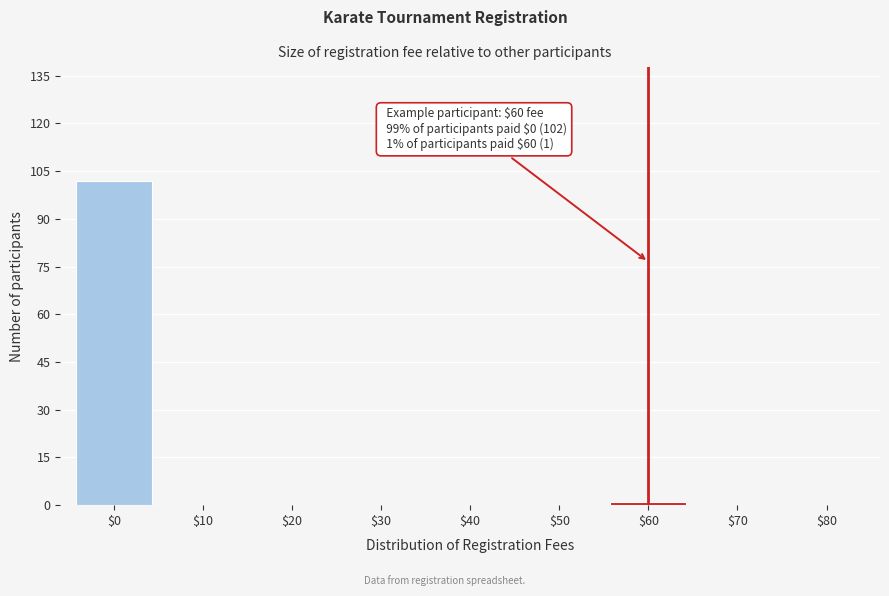

What is the sum of all values?

103